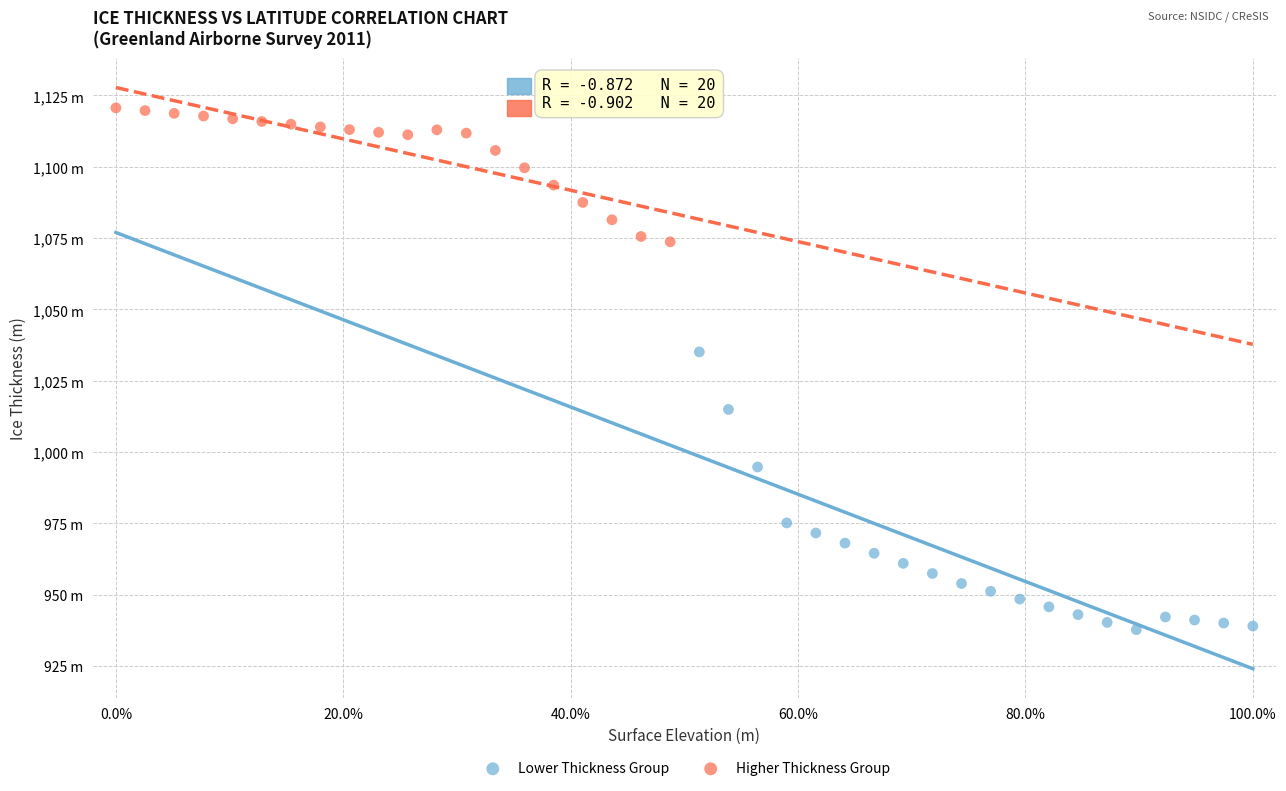

Which series has the widest spread of Y values?

Lower Thickness Group